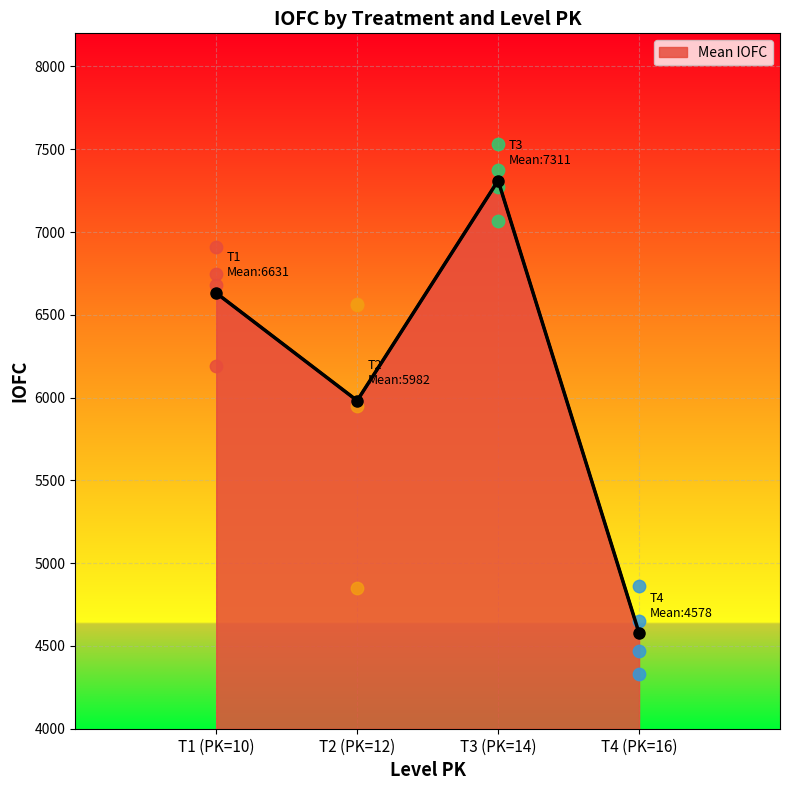

True or false: Mean IOFC has more than 1 points higher than both neighbors.

False